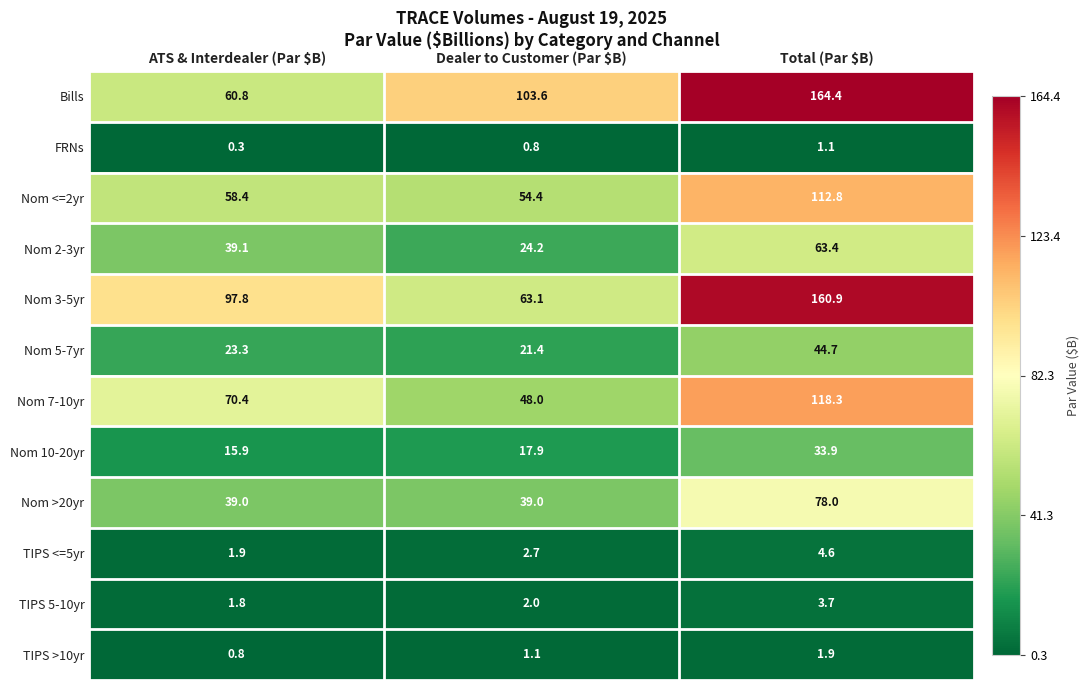

What is the difference between the highest and lowest values at Total (Par $B)?

163.3